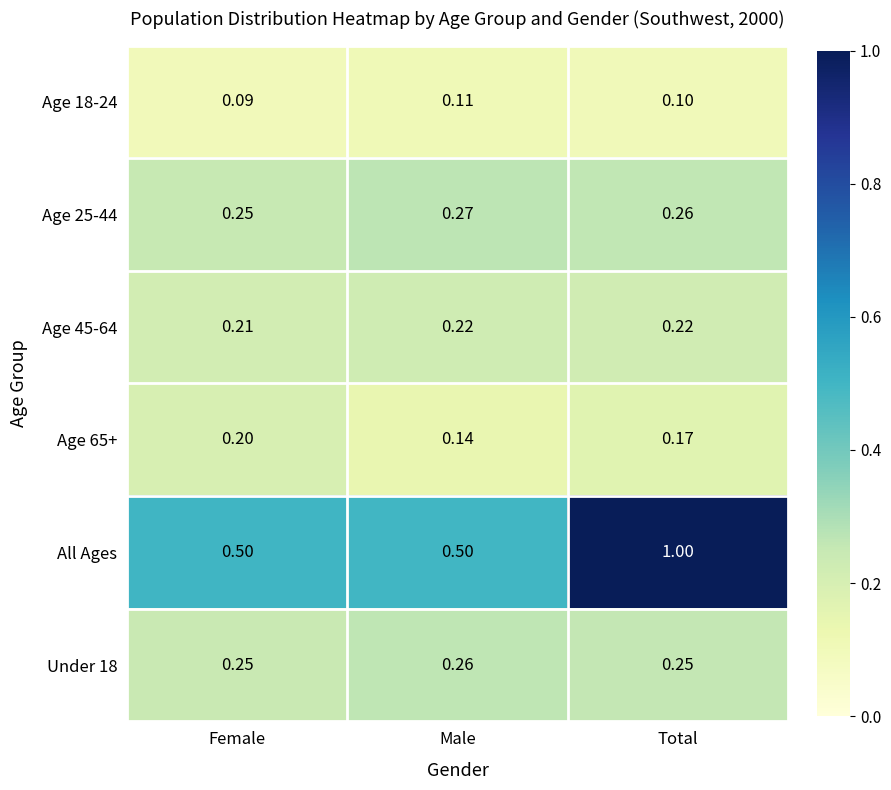

Which category has the lowest value across all series?

Female